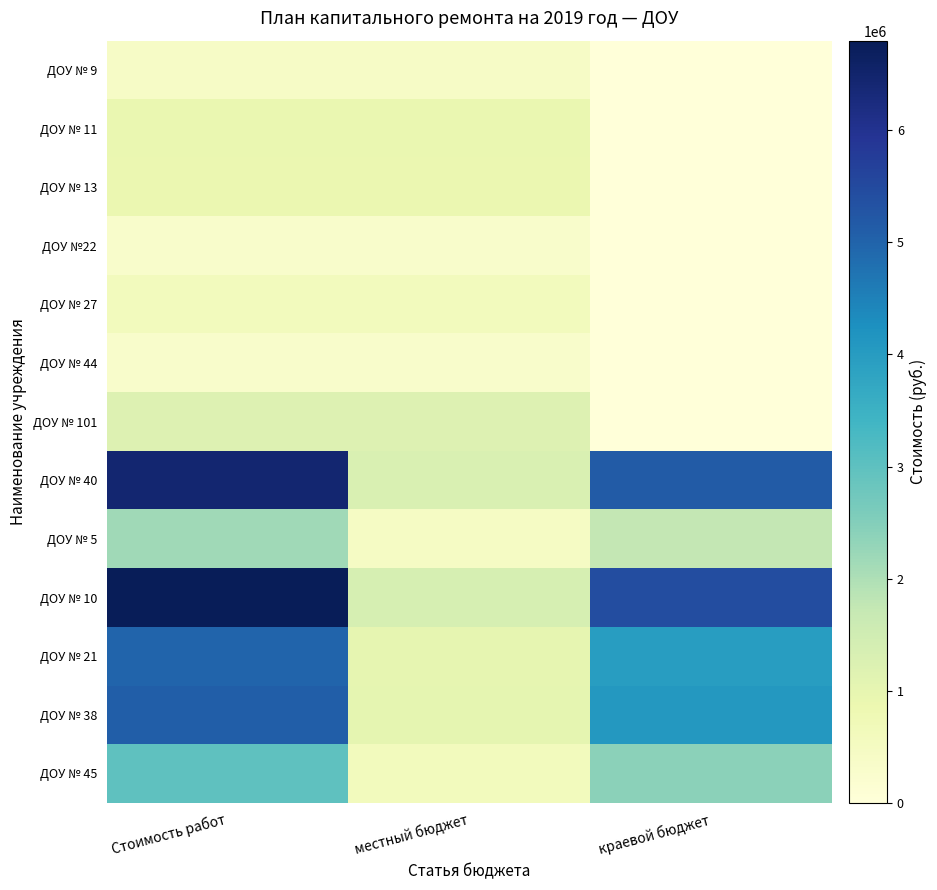

Between краевой бюджет and местный бюджет, which is larger?

местный бюджет